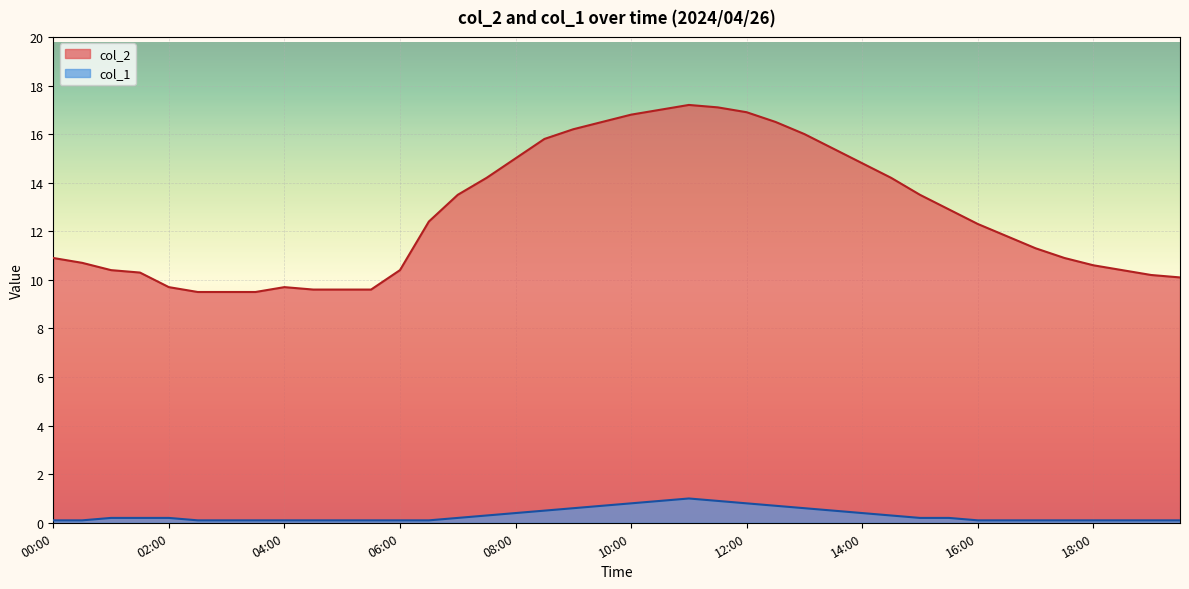

What value does the col_1 series have at 14:30?

0.3